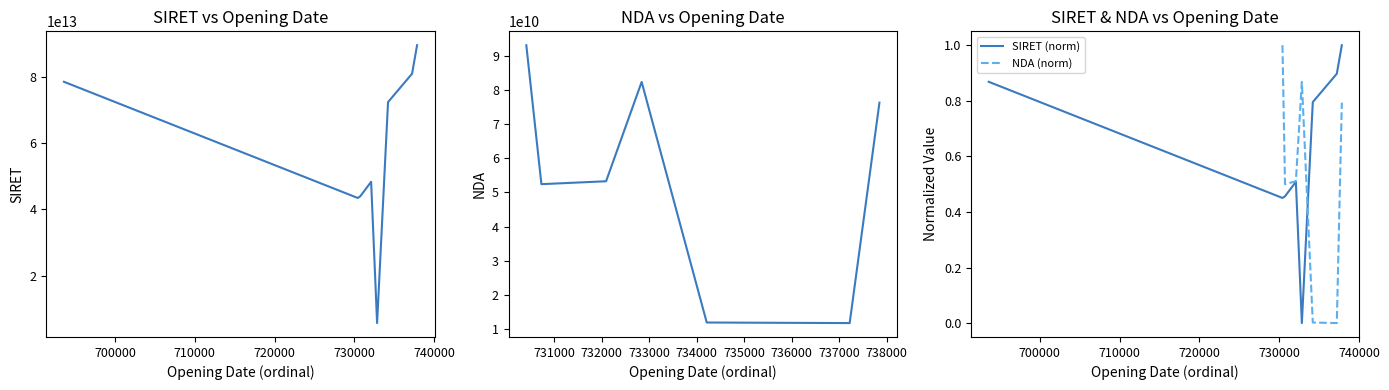

What is the highest value of the SIRET (norm) series?

1.0